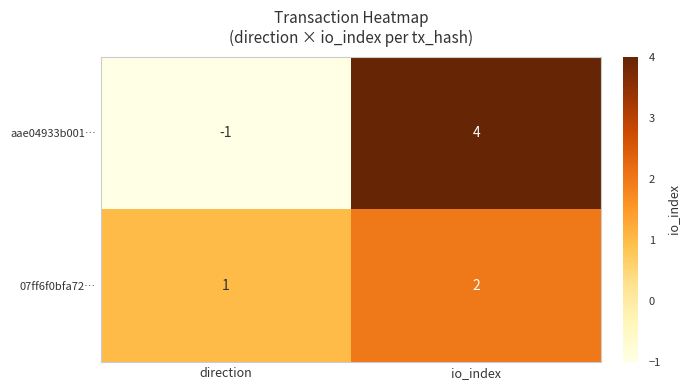

True or false: aae04933b001… has a value of -1 at direction.

True